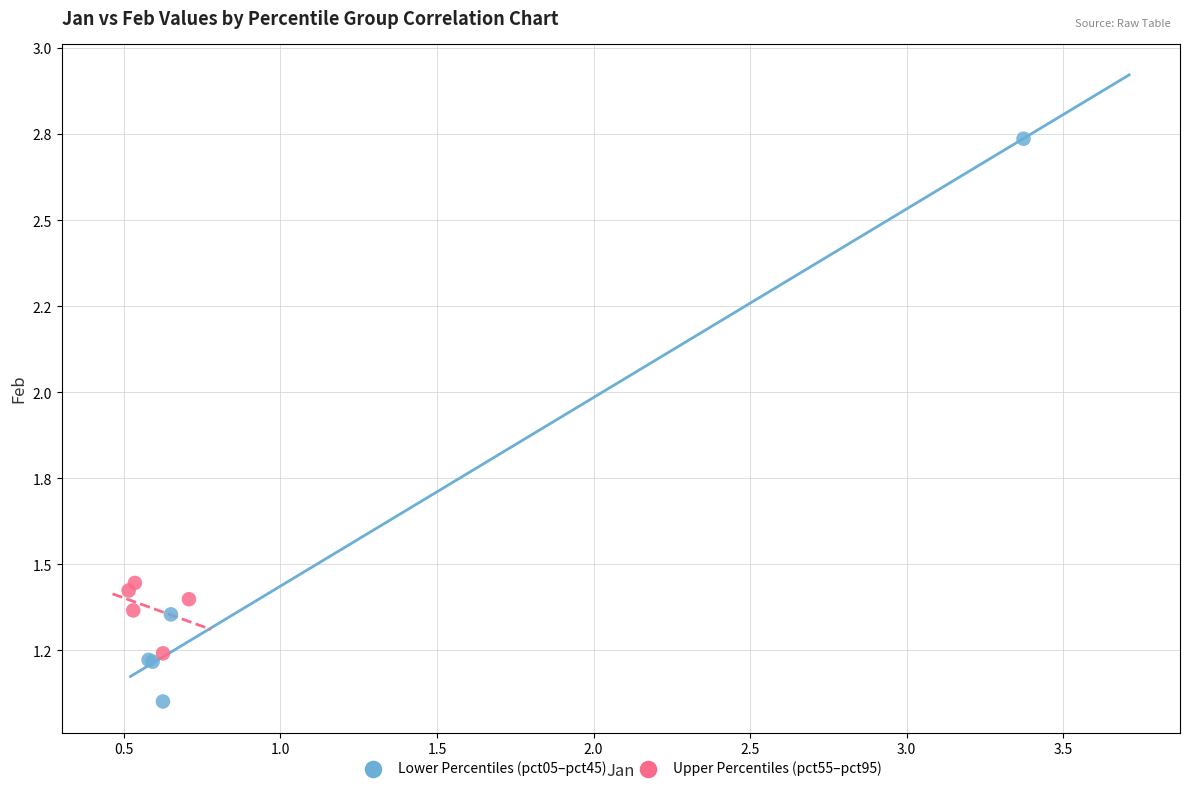

What are all the series names shown in the legend?

Lower Percentiles (pct05–pct45), Upper Percentiles (pct55–pct95)